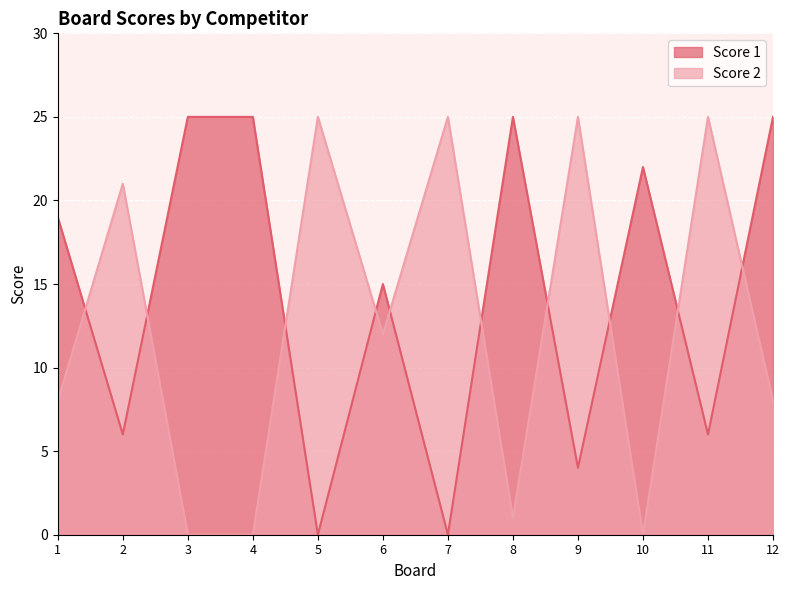

Rank the series at 9 from lowest to highest value.

Score 1, Score 2